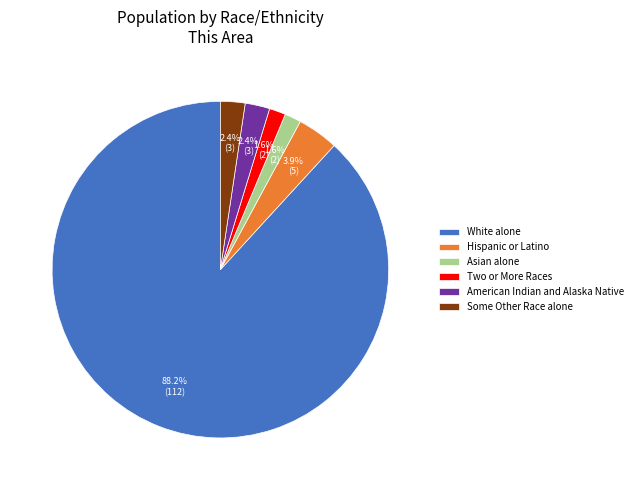

Do Two or More Races and Asian alone together represent more than half of the pie?

No